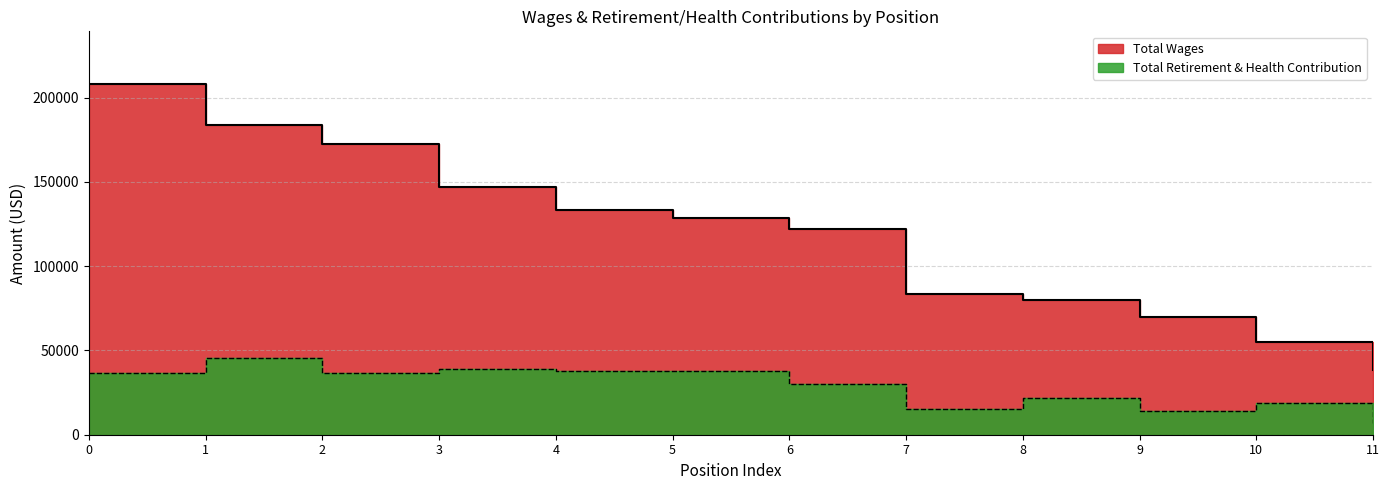

Rank the series by their average value, from lowest to highest.

Total Retirement & Health Contribution, Total Wages